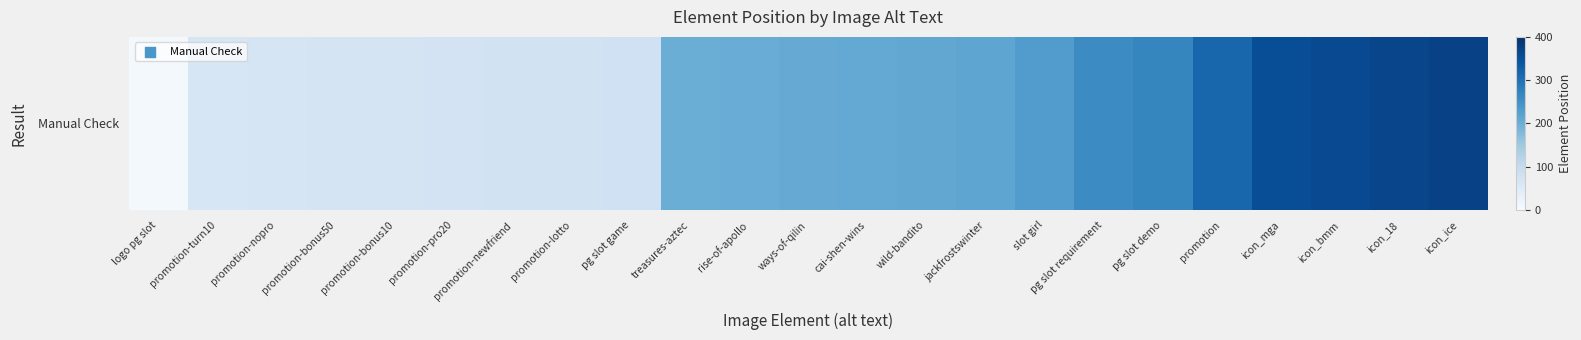

What is the sum of the values at rise-of-apollo and ways-of-qilin?

409